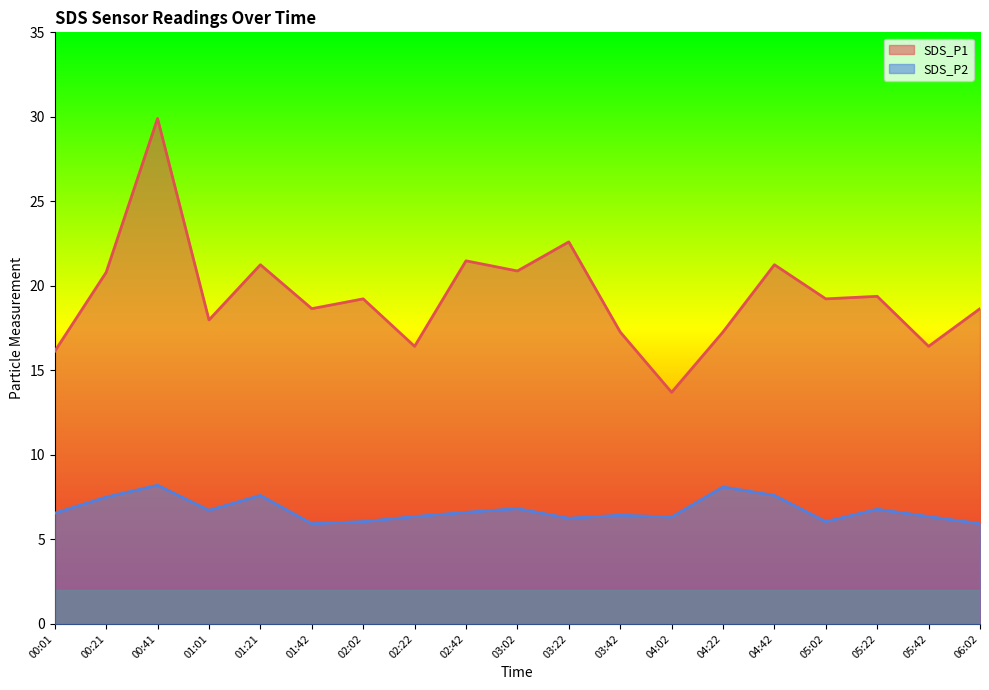

What is the maximum value shown in the chart?

29.9